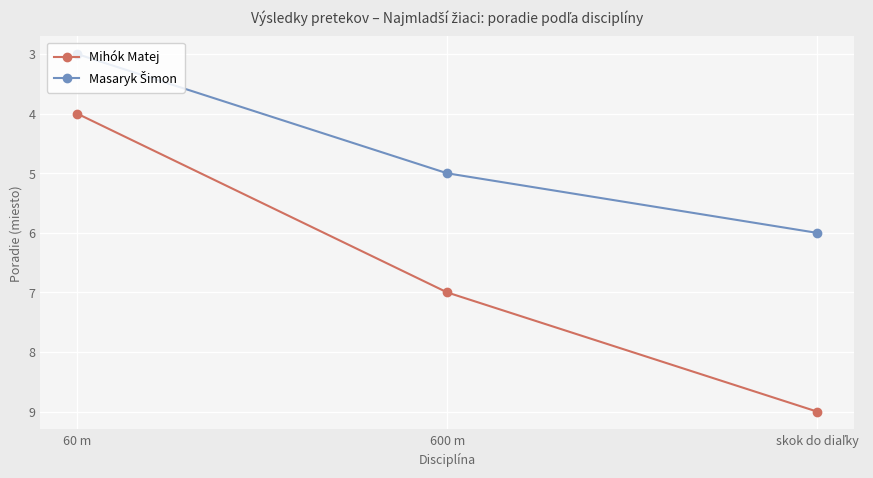

What is the greatest value displayed?

9